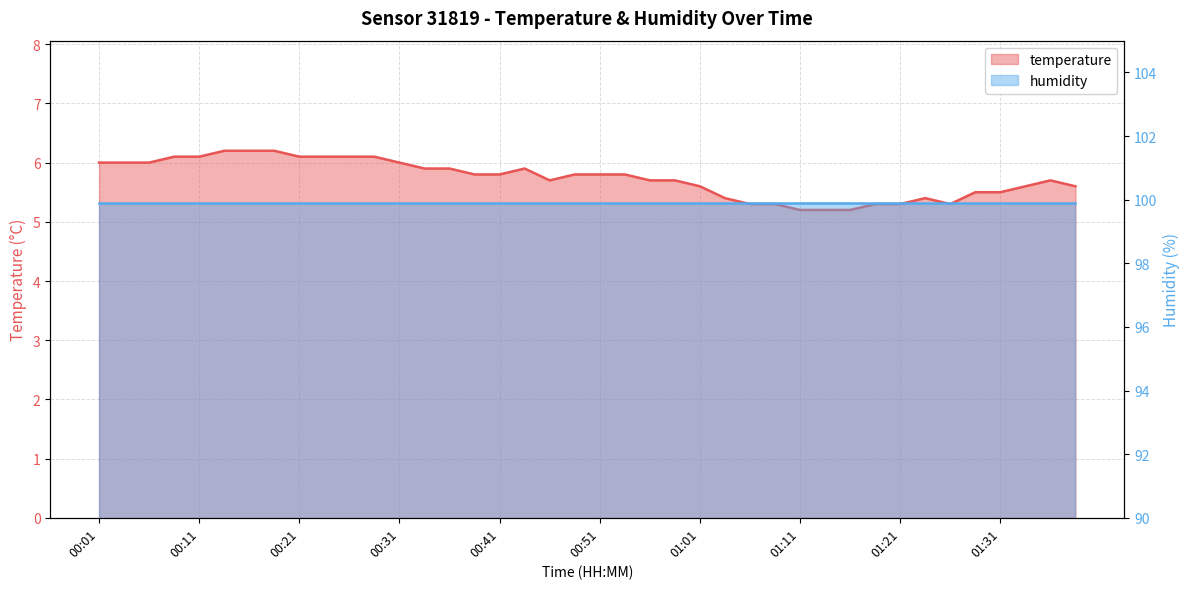

Which label corresponds to the smallest value in the chart?

01:11